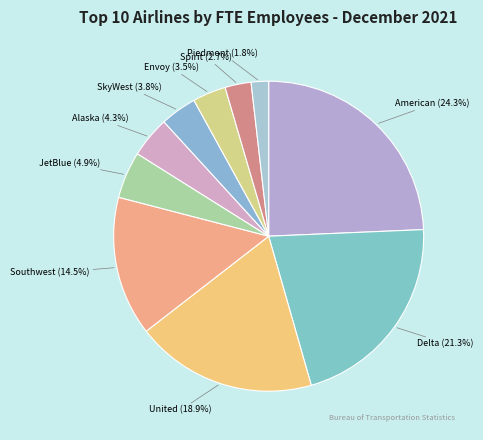

True or false: Spirit accounts for 3% of the total.

True